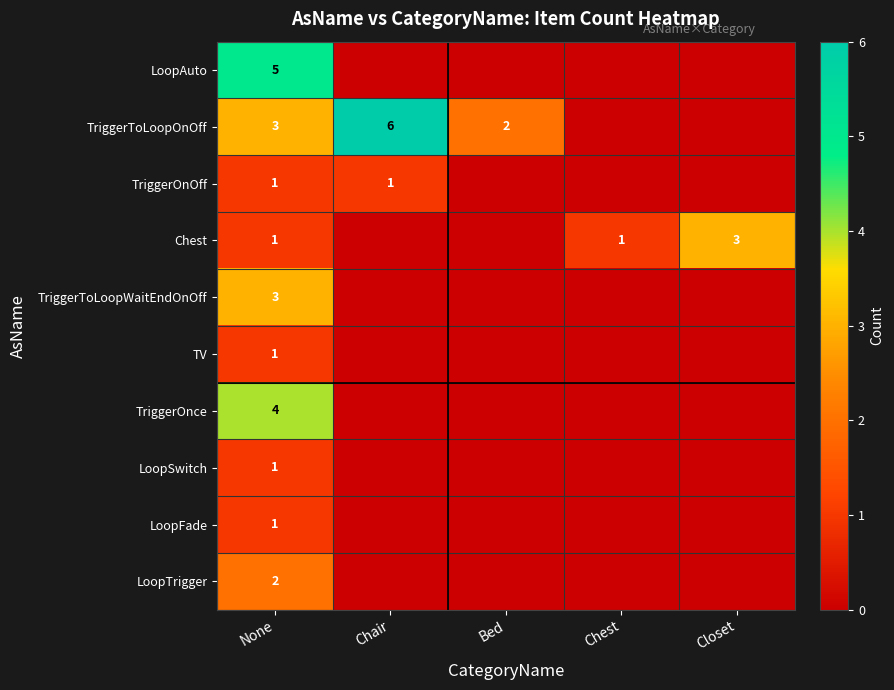

How many distinct data groups are displayed?

10